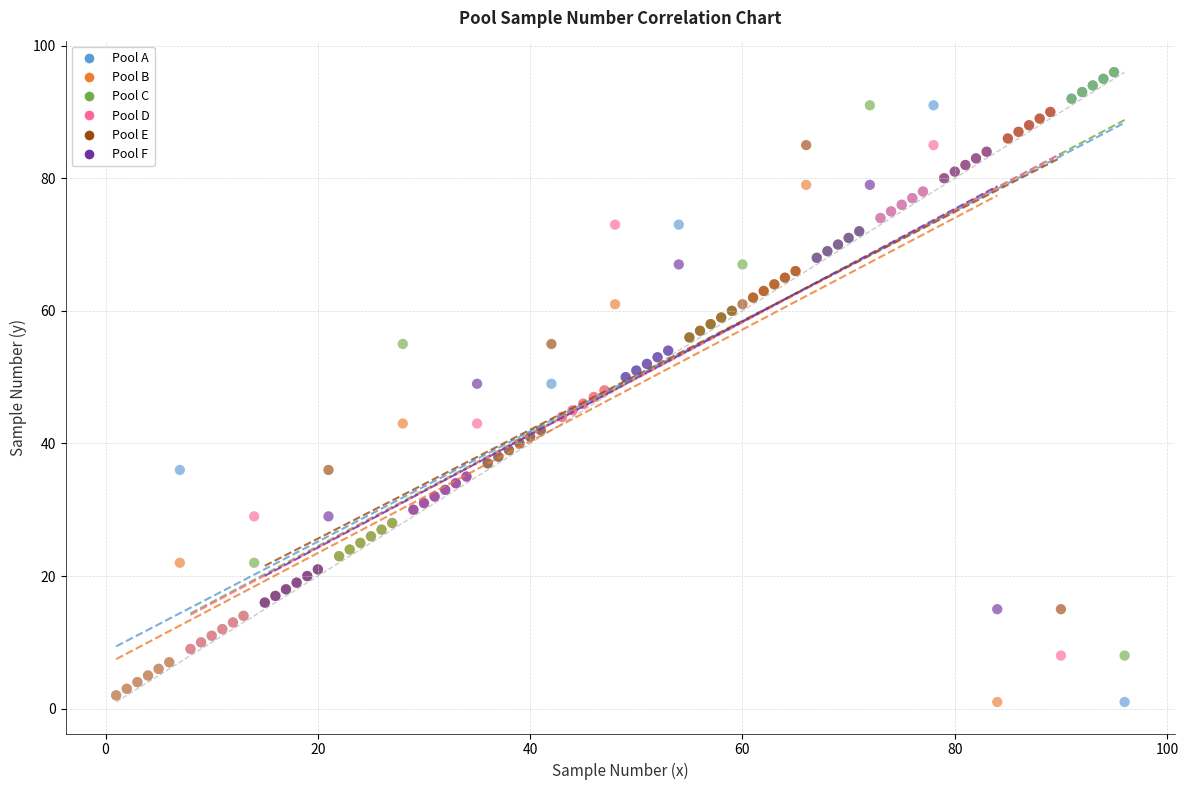

Which series has the largest Y range (max minus min)?

Pool A